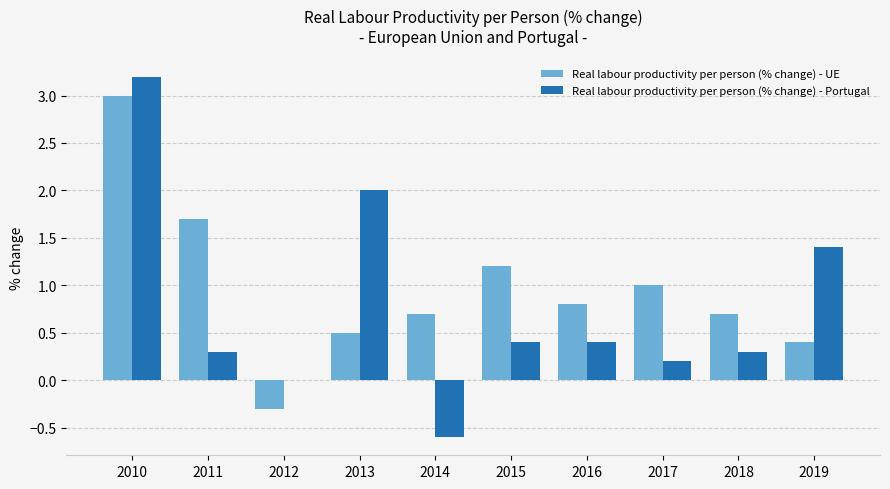

What are all the series names shown in the legend?

Real labour productivity per person (% change) - UE, Real labour productivity per person (% change) - Portugal